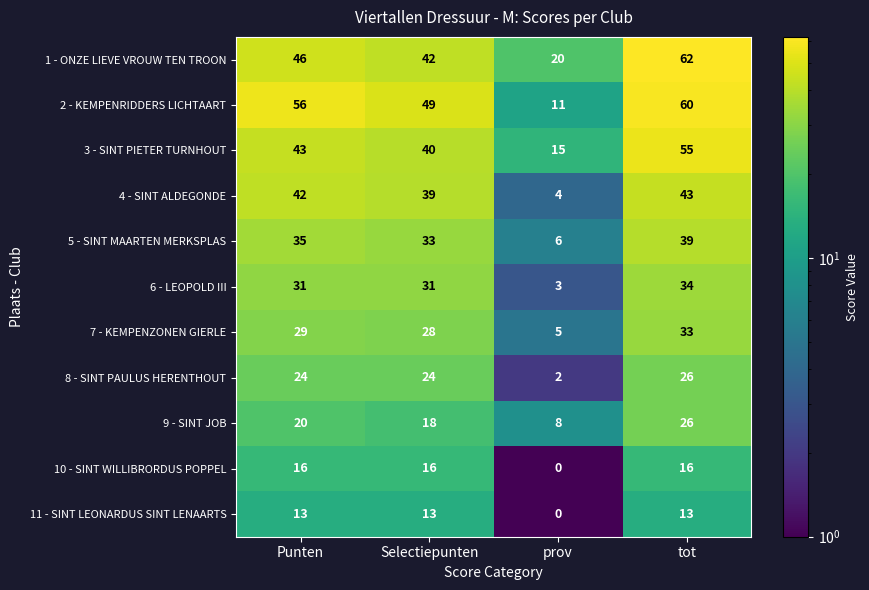

What value does the 2 - KEMPENRIDDERS LICHTAART series have at Selectiepunten, to the nearest 5?

50